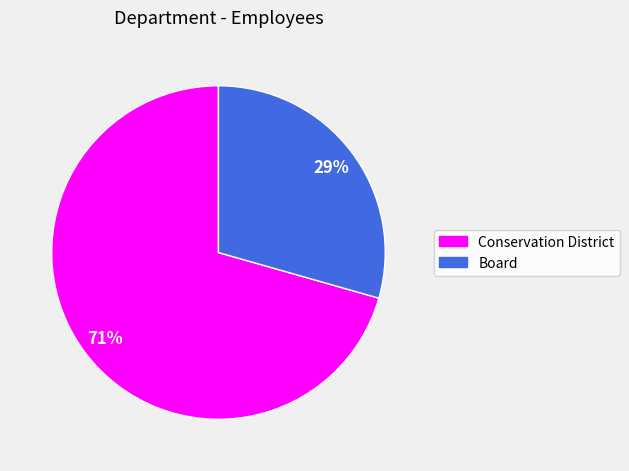

Which has a higher value, Conservation District or Board?

Conservation District